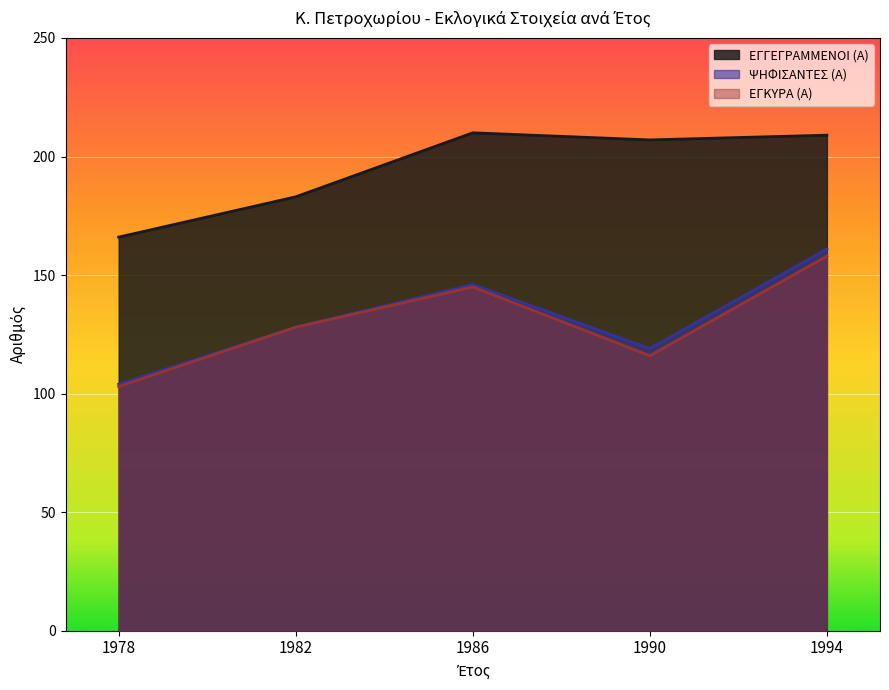

True or false: ΨΗΦΙΣΑΝΤΕΣ (Α) and ΕΓΚΥΡΑ (Α) cross at least once.

False